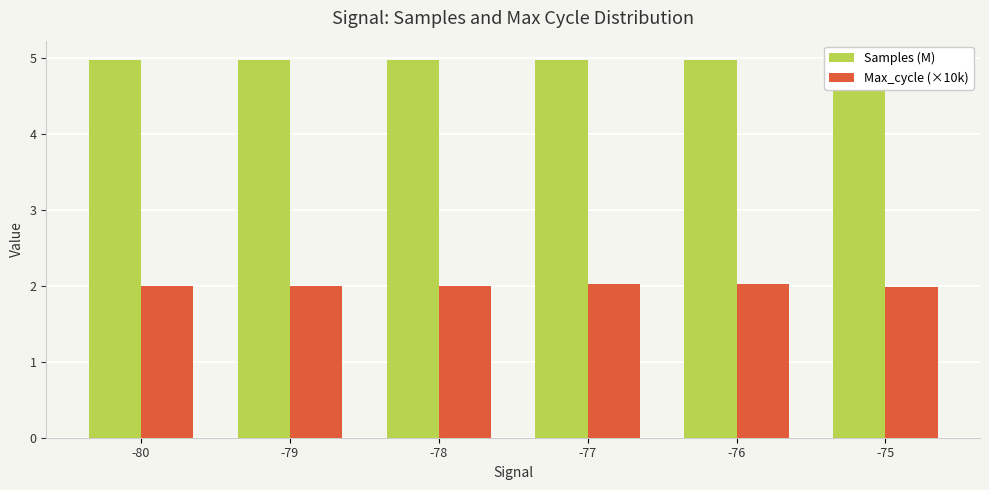

How many values in the Max_cycle (×10k) series are below 2?

1